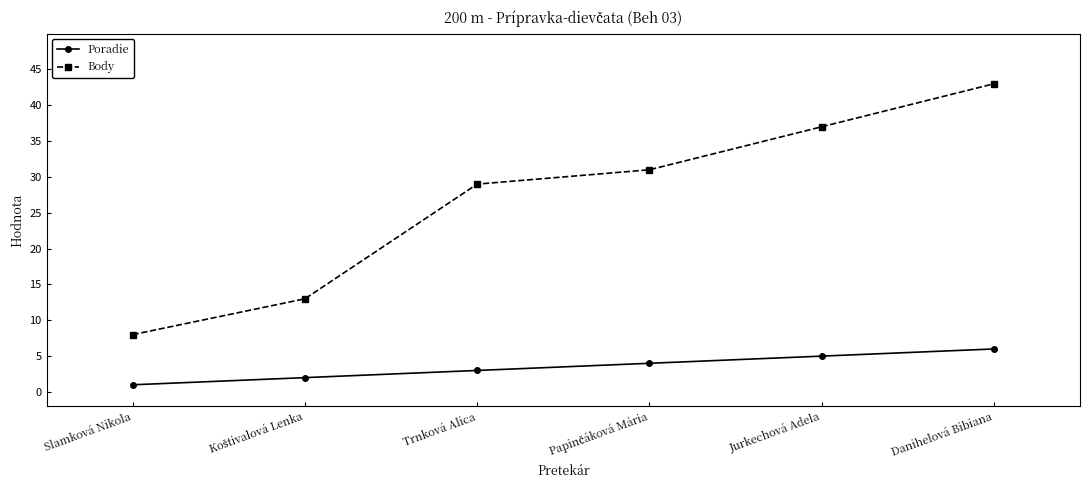

Is it true that Poradie equals 5 at Jurkechová Adela?

True